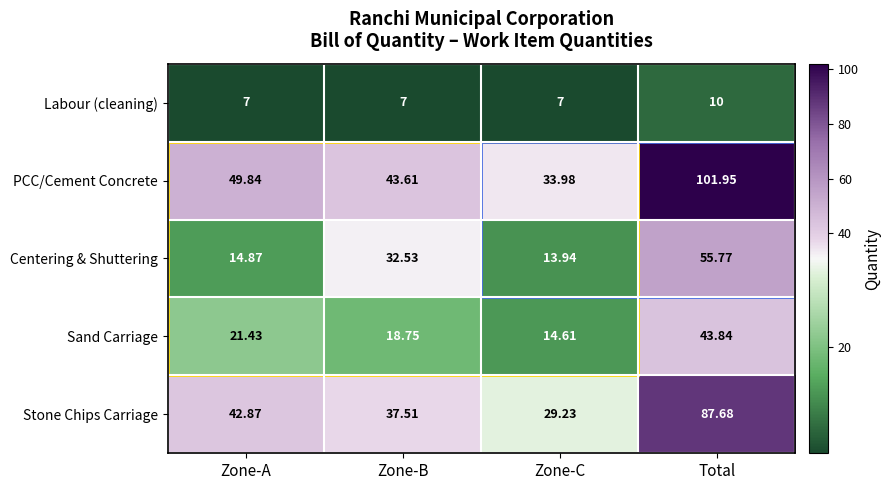

Is the value of PCC/Cement Concrete at Zone-C greater than the value of Labour (cleaning) at Zone-A?

Yes